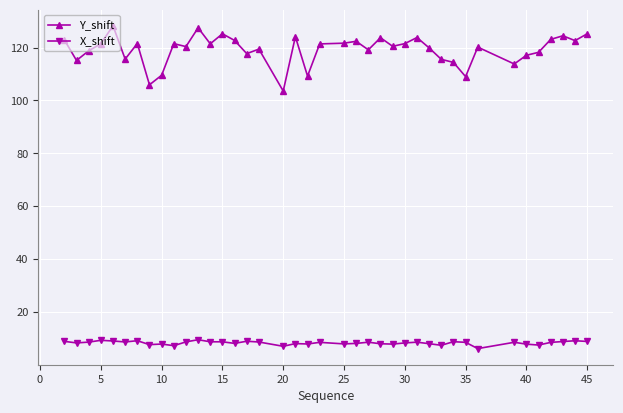

Does the chart display data point markers on the line(s)?

Yes